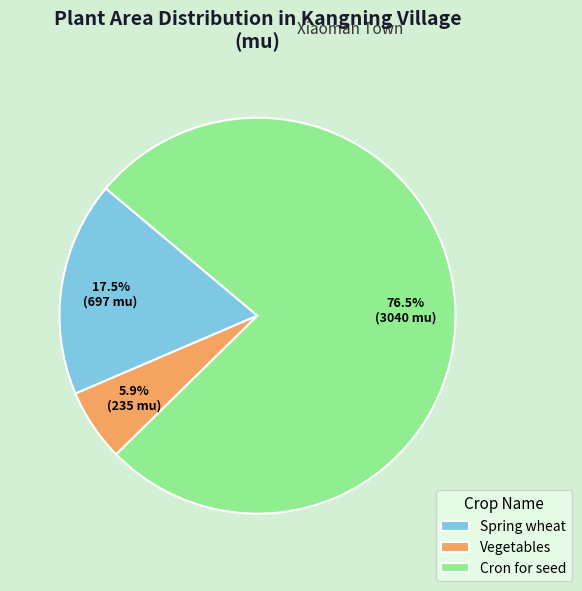

Rank the categories by value from lowest to highest.

Vegetables, Spring wheat, Cron for seed